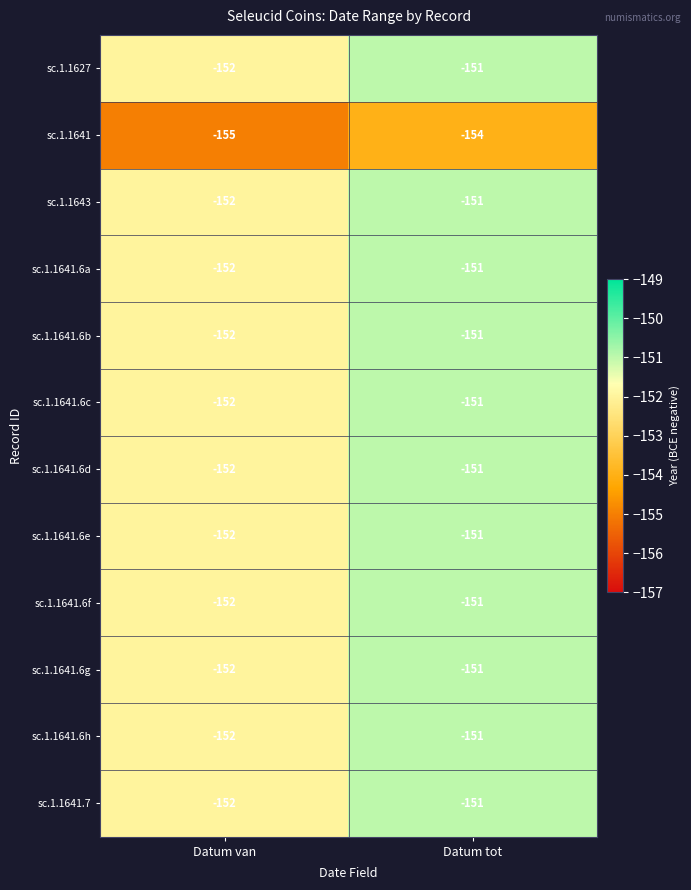

List the labels in order of sc.1.1627 value, smallest first.

Datum van, Datum tot